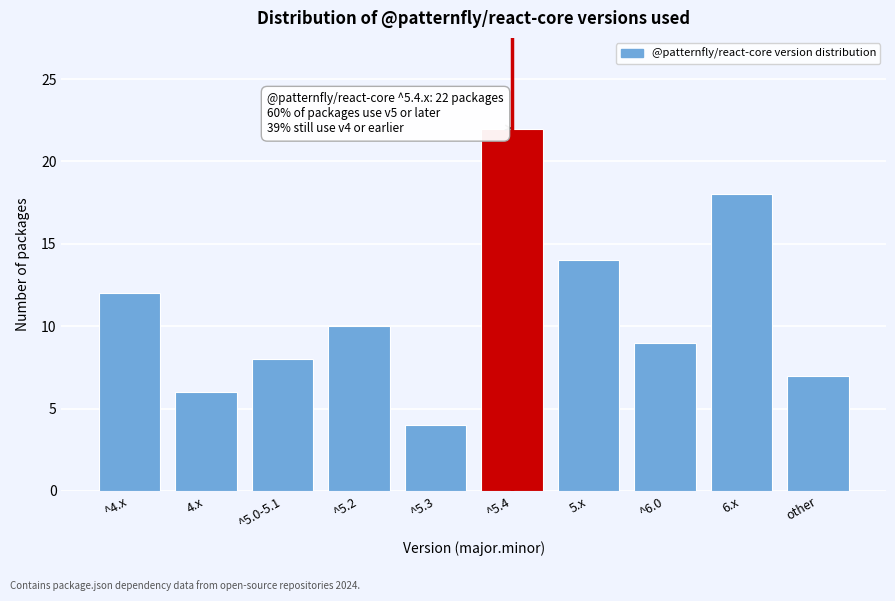

Reading left to right, what are all the values shown in this chart?

^4.x=12	4.x=6	^5.0-5.1=8	^5.2=10	^5.3=4	^5.4=22	5.x=14	^6.0=9	6.x=18	other=7